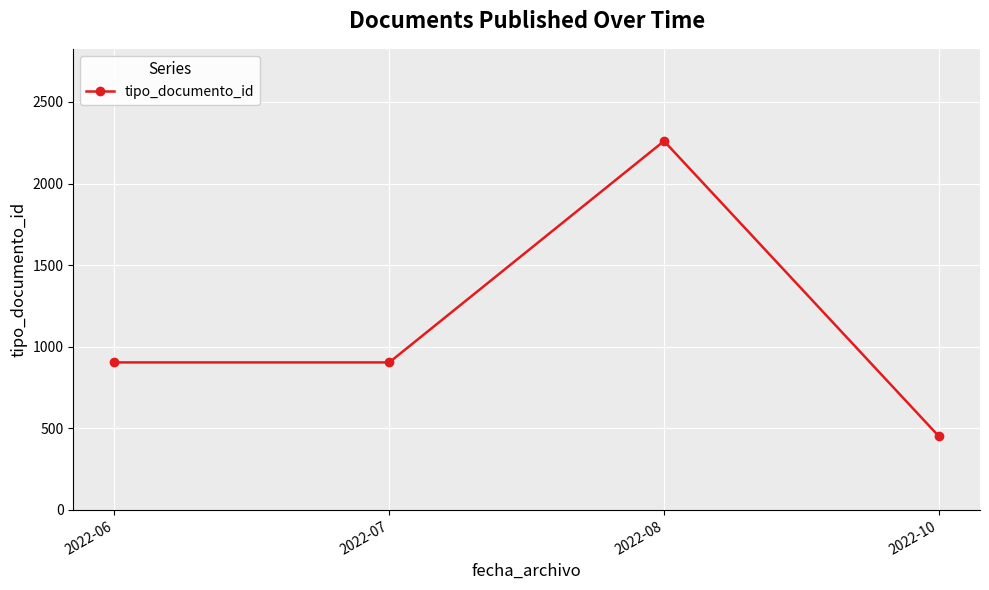

The chart shows a value of 220 at 2022-07. True or false?

False